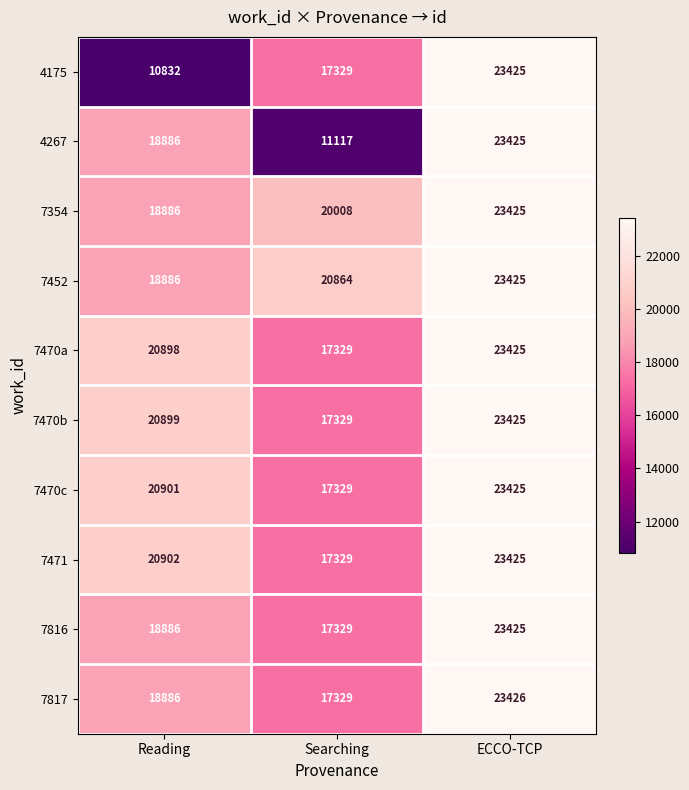

Reading left to right, transcribe all the data shown in this chart.

4175: Reading=10832	Searching=17329	ECCO-TCP=23425
4267: Reading=18886	Searching=11117	ECCO-TCP=23425
7354: Reading=18886	Searching=20008	ECCO-TCP=23425
7452: Reading=18886	Searching=20864	ECCO-TCP=23425
7470a: Reading=20898	Searching=17329	ECCO-TCP=23425
7470b: Reading=20899	Searching=17329	ECCO-TCP=23425
7470c: Reading=20901	Searching=17329	ECCO-TCP=23425
7471: Reading=20902	Searching=17329	ECCO-TCP=23425
7816: Reading=18886	Searching=17329	ECCO-TCP=23425
7817: Reading=18886	Searching=17329	ECCO-TCP=23426